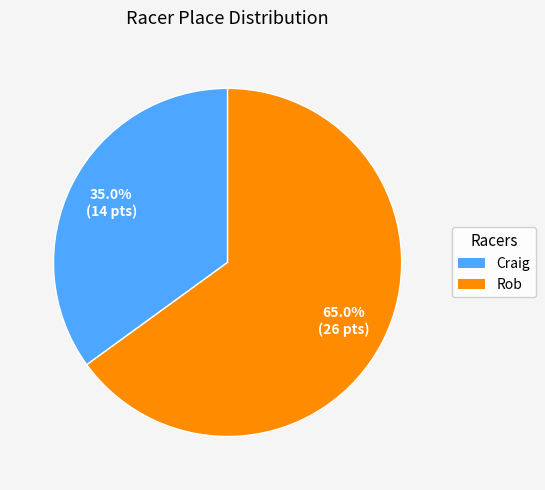

Rank the categories by value from highest to lowest.

Rob, Craig